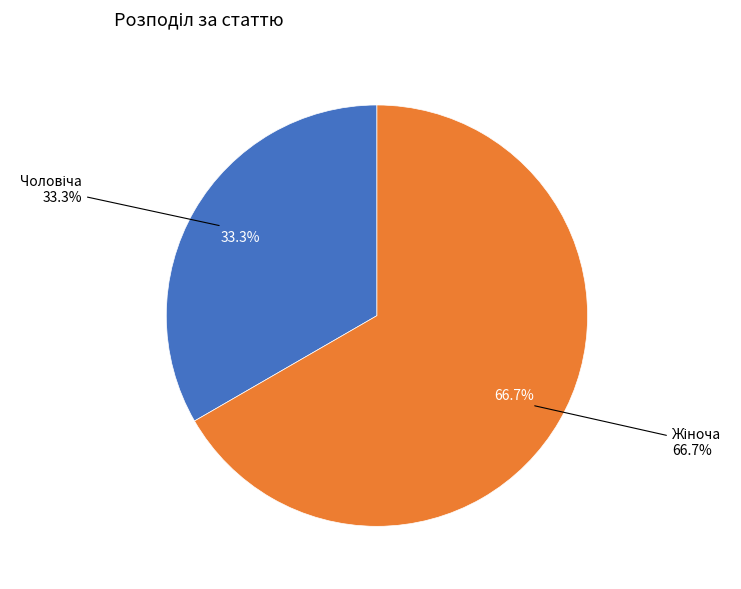

To the nearest percent, what is the difference between the largest and smallest slice percentages?

33%